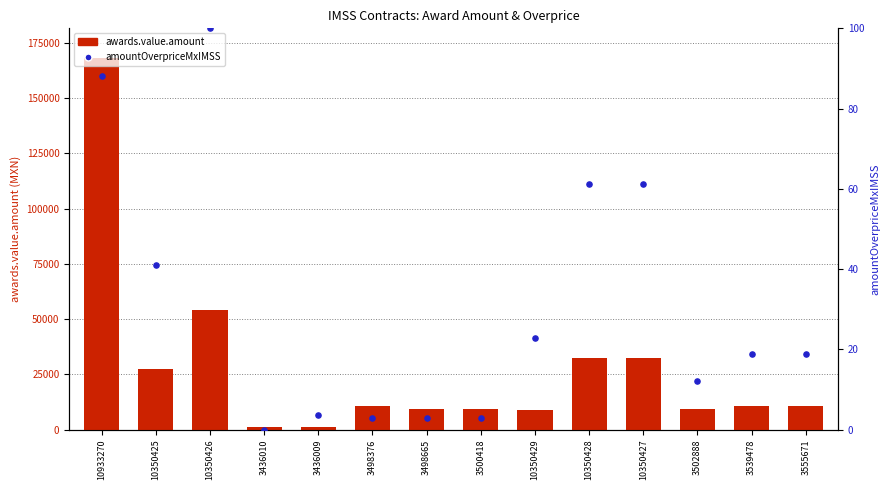

What is the total value across all series at 3498665?

9105.4